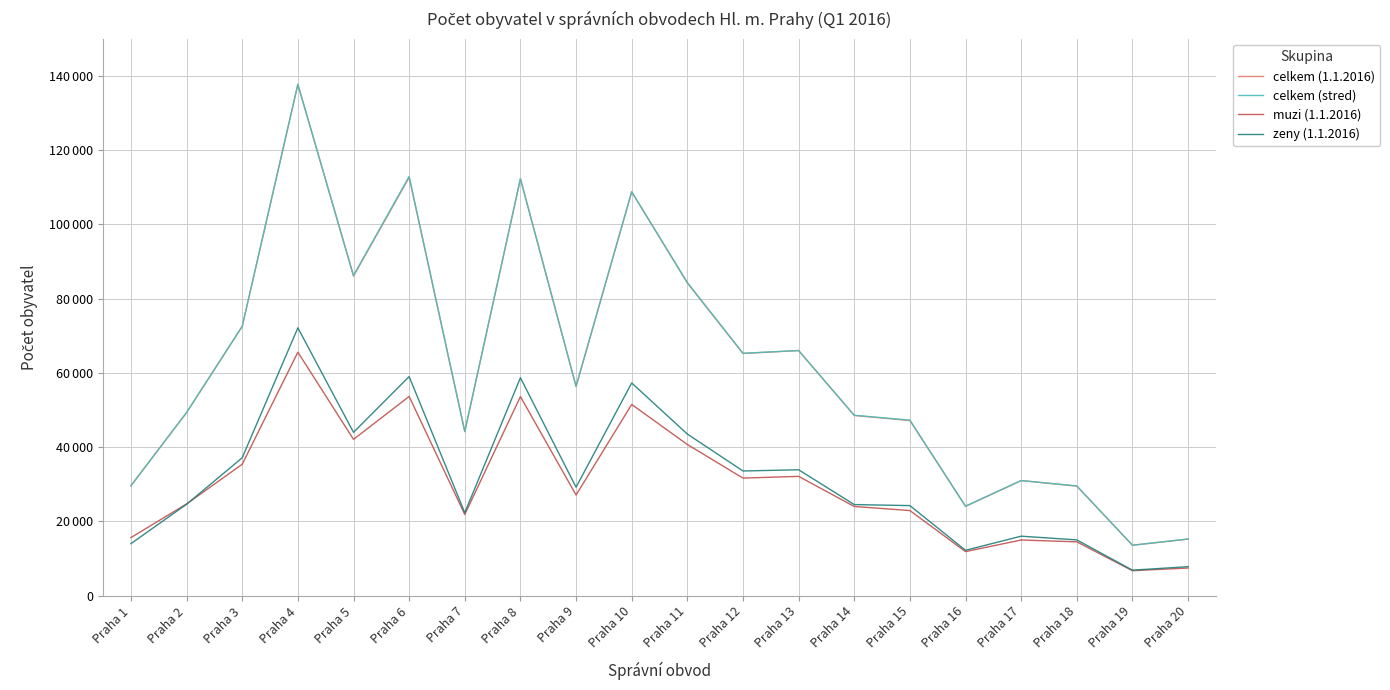

What is the sum of all celkem (1.1.2016) values?

1233719